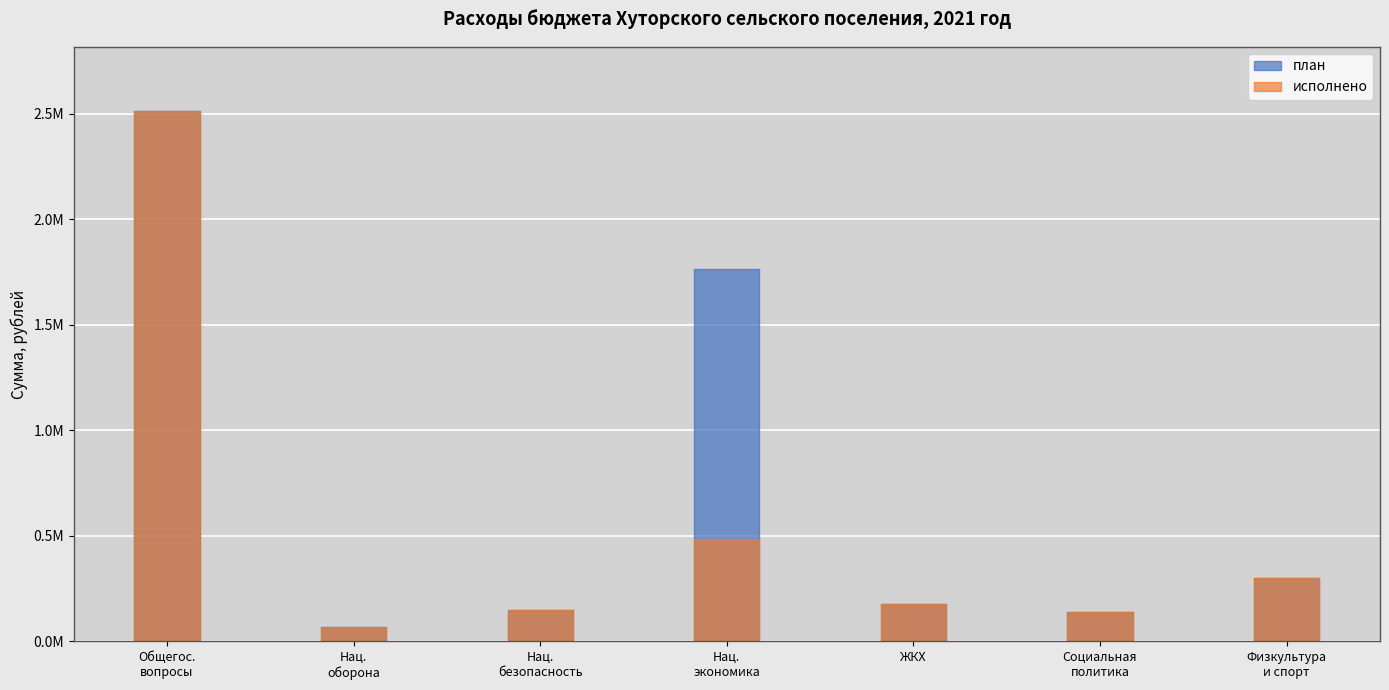

The value of план at СОЦИАЛЬНАЯ ПОЛИТИКА is 141660.0. True or false?

True